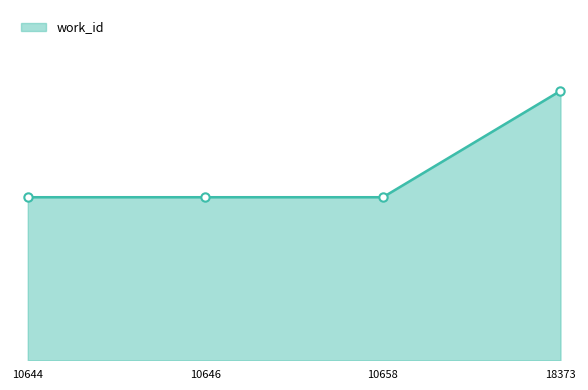

What is the difference between the maximum and second lowest values in the work_id_markers series?

2702